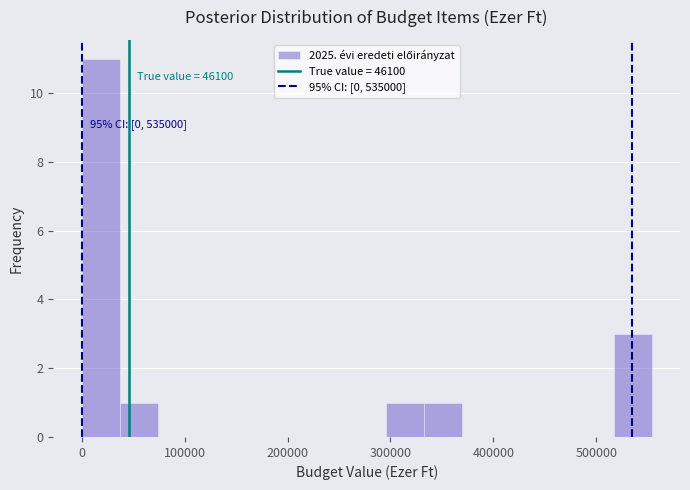

Around what value on the x-axis is the tallest bar? Give the approximate position of its centre, as read against the axis.

20000